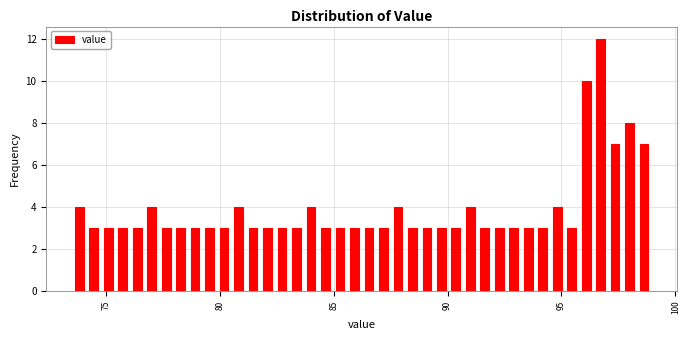

Around what value on the x-axis is the tallest bar? Give the approximate position of its centre, as read against the axis.

96.5